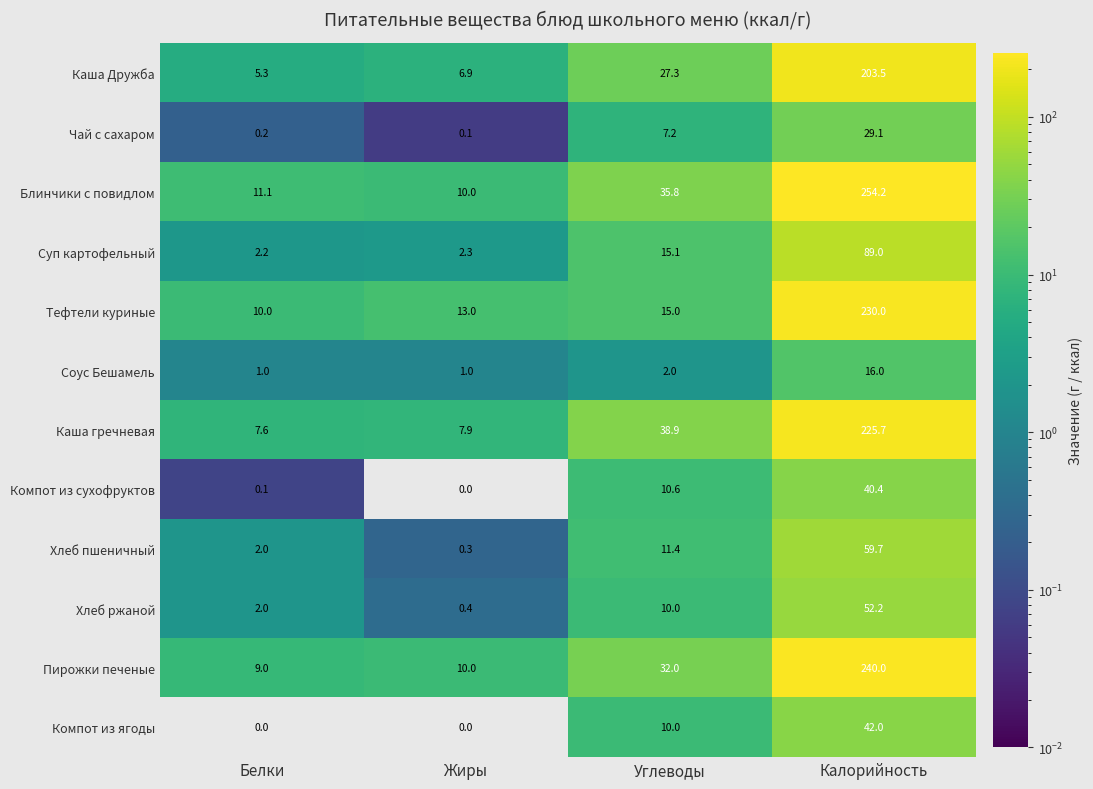

What value does the Каша Дружба series have at Белки?

5.3